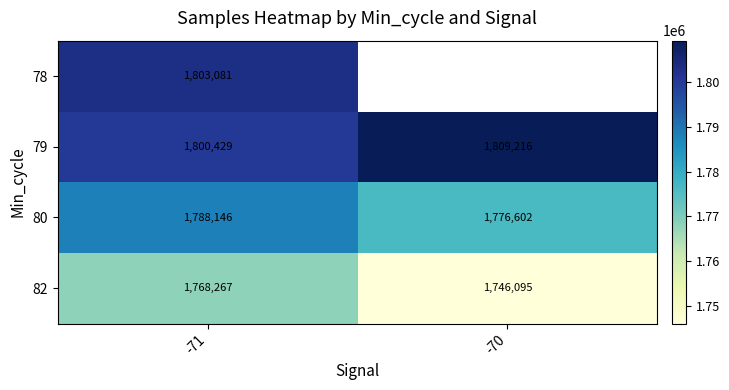

What is the greatest value displayed?

1809216.0